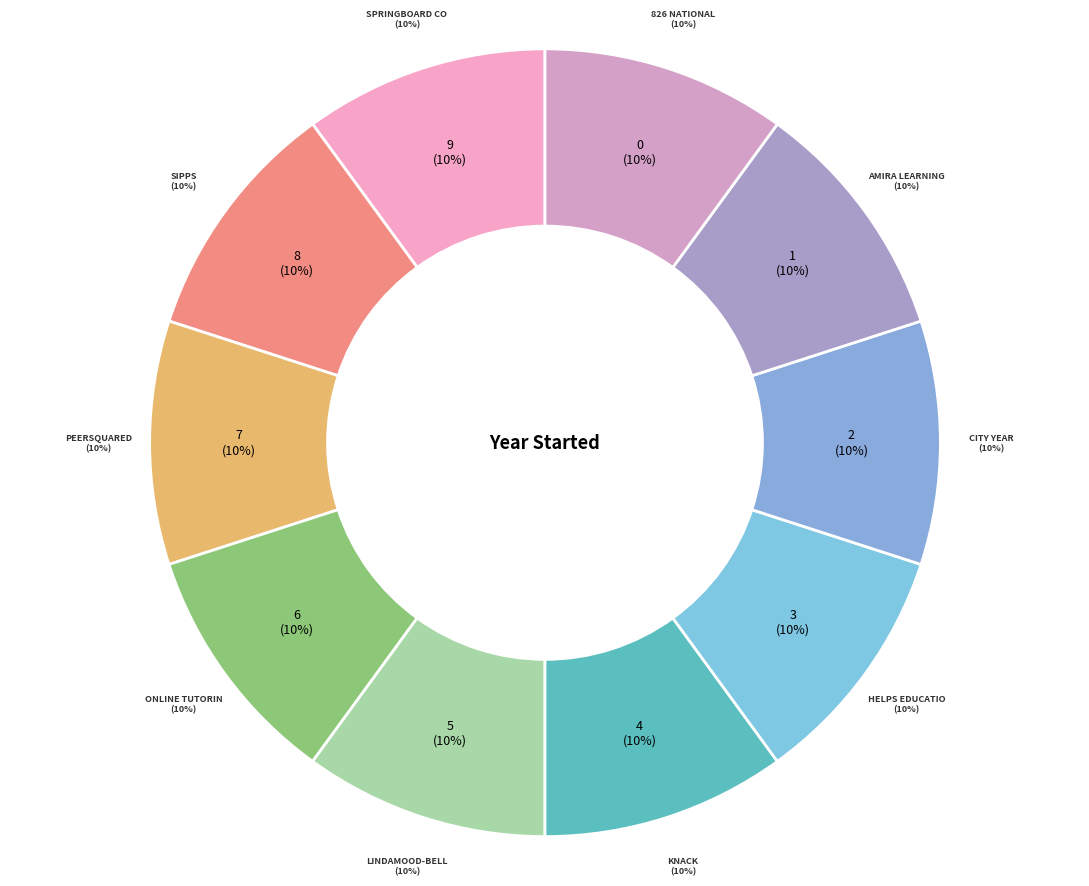

Is it true that SIPPS is 4% of the pie?

False